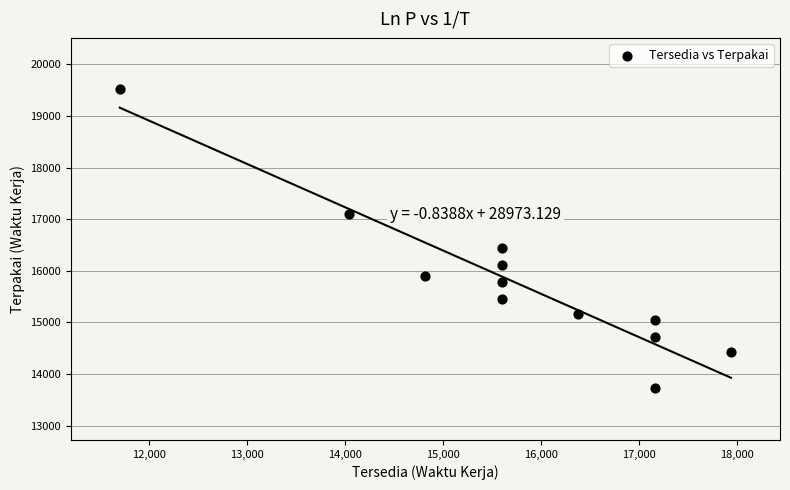

What is the average X value?

15730